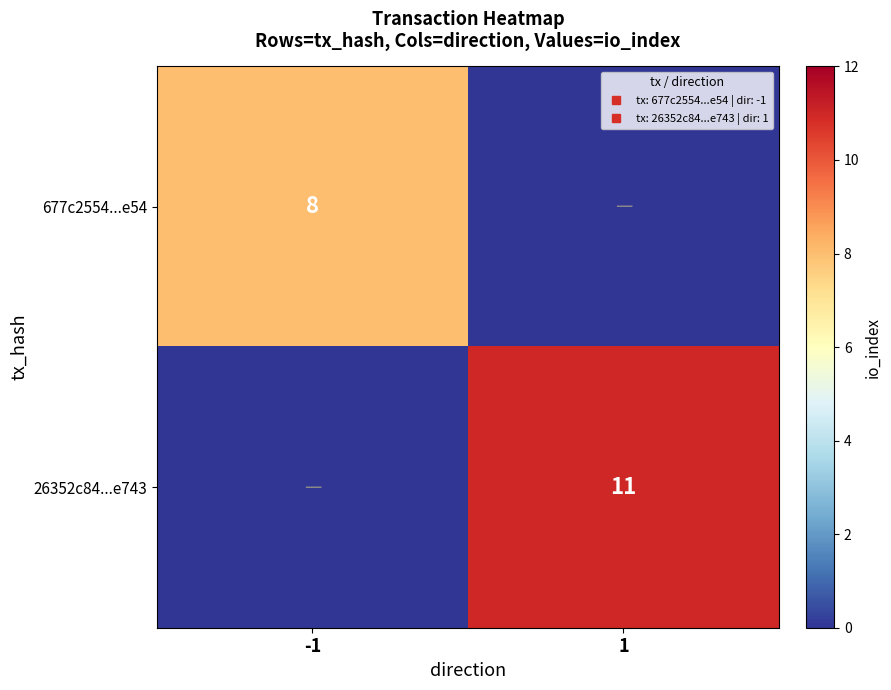

At which category does the chart reach its minimum across all series?

1